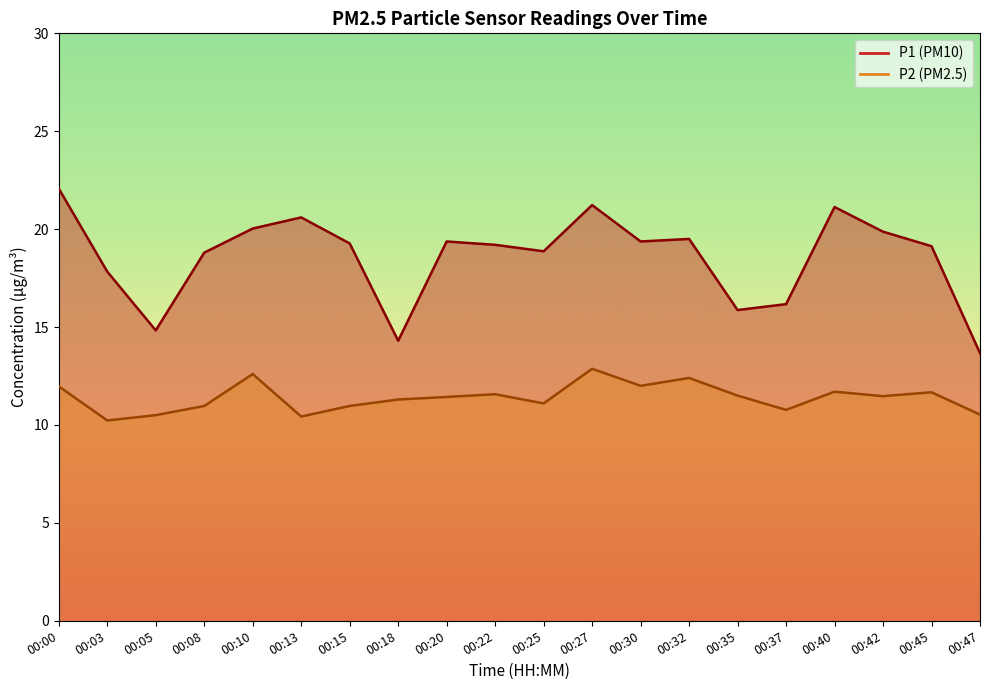

True or false: P2 has a value of 10.2 at 00:03.

True